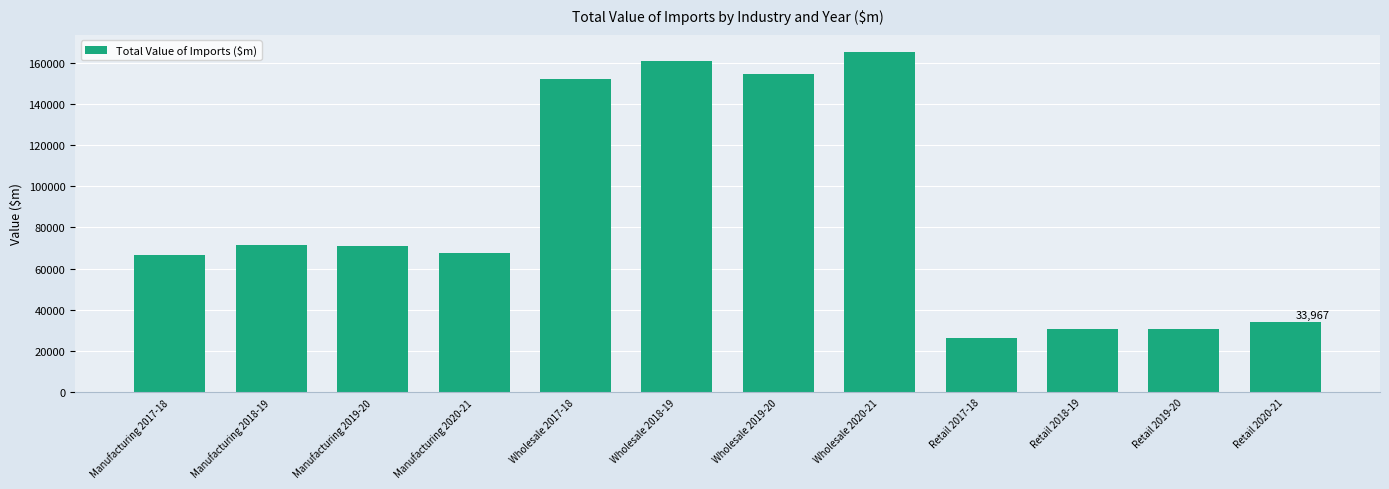

What is the ratio of the value at Wholesale 2017-18 to the value at Manufacturing 2019-20?

2.1